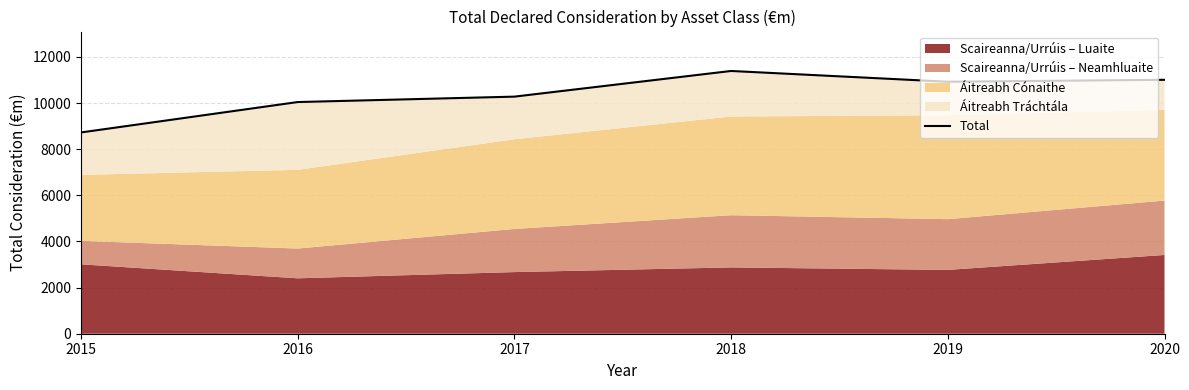

Reading left to right, transcribe all the data shown in this chart.

8728	10046	10281	11394	10927	11011